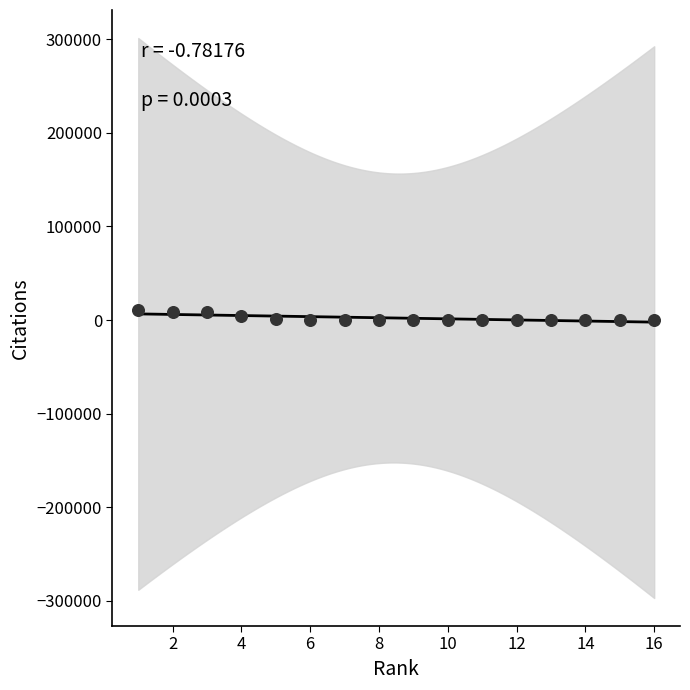

What is the range of Y values (max minus min)?

10504